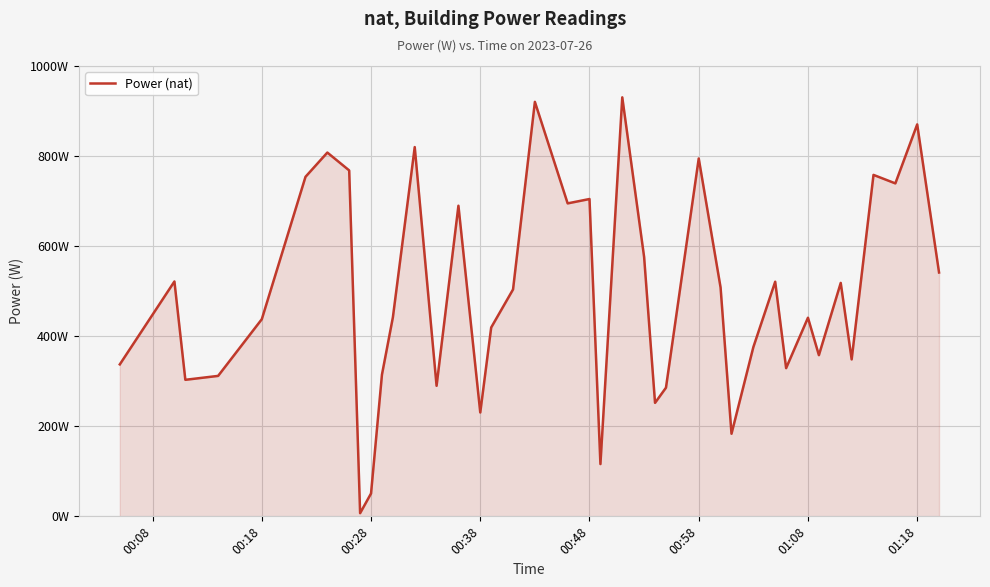

Does the chart have visible grid lines?

Yes